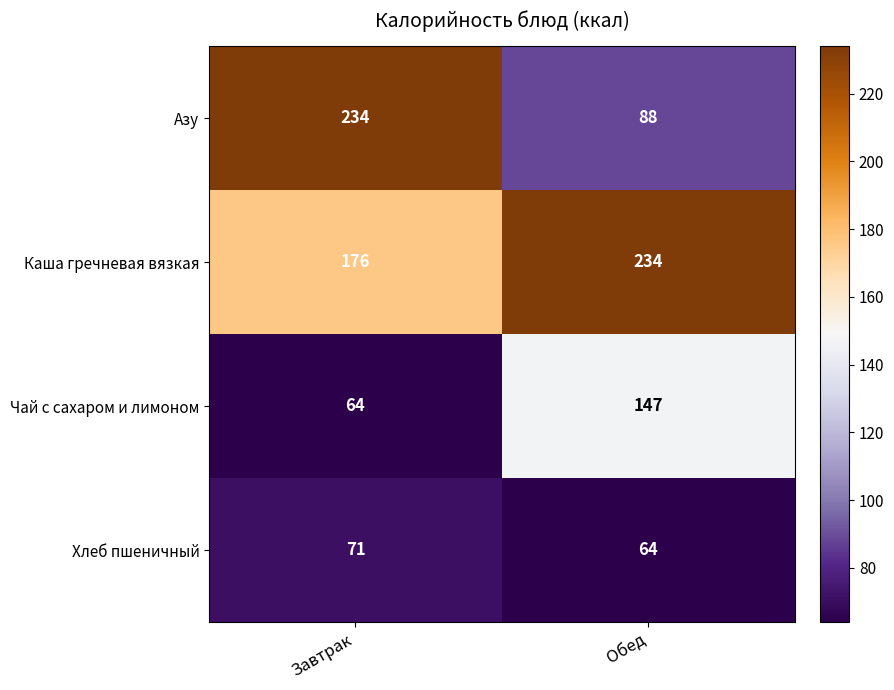

At which category is the sum across all series the highest?

Завтрак